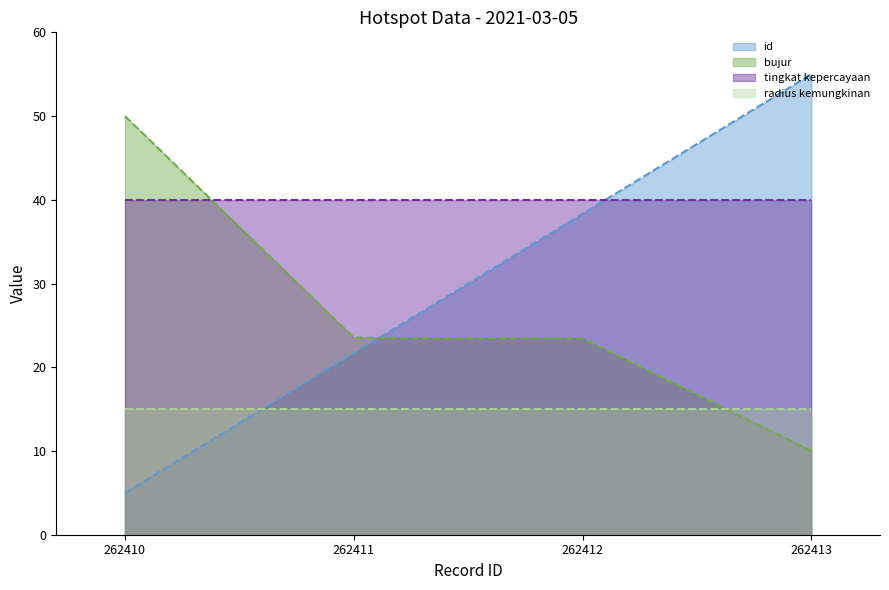

What is the difference between the highest and lowest values at 262412?

25.0